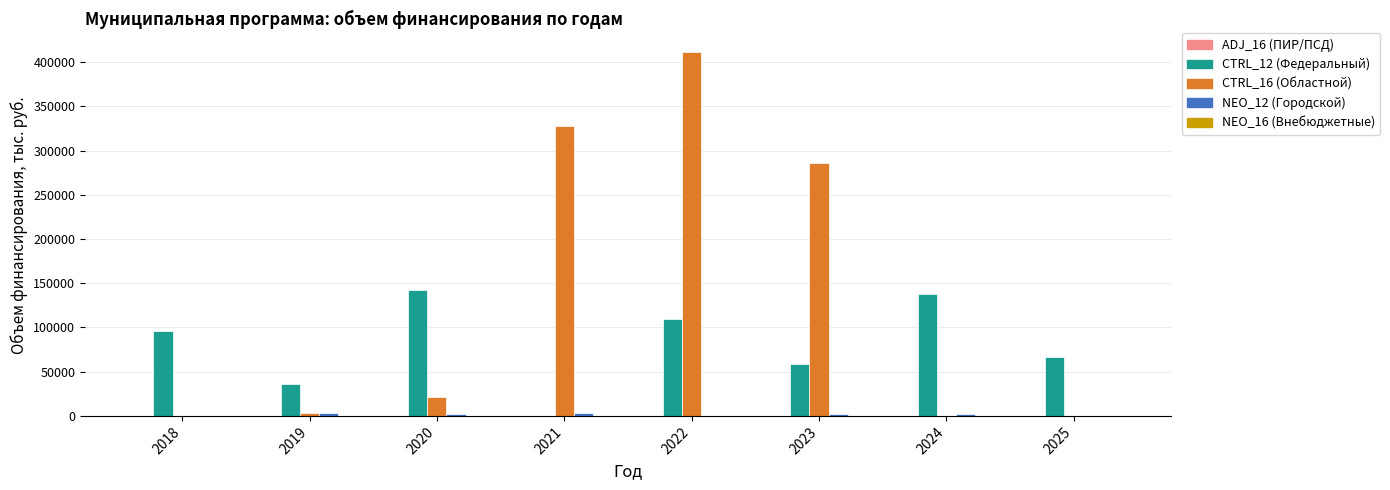

How many data points in CTRL_12 (Федеральный) are above 95590?

4